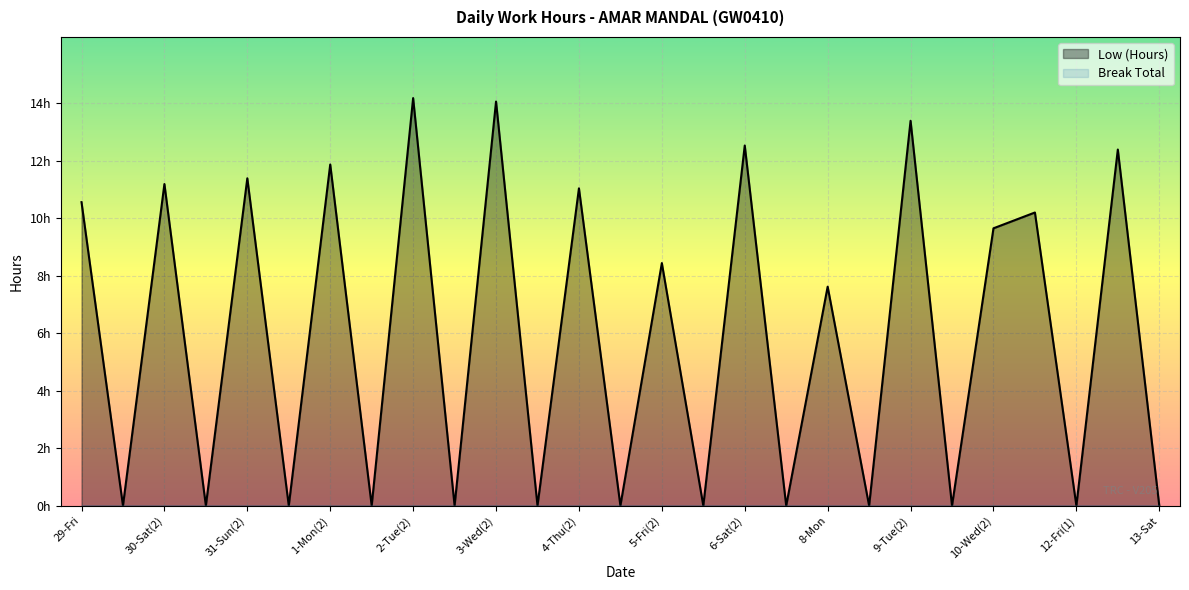

Count the number of categories in the chart.

27